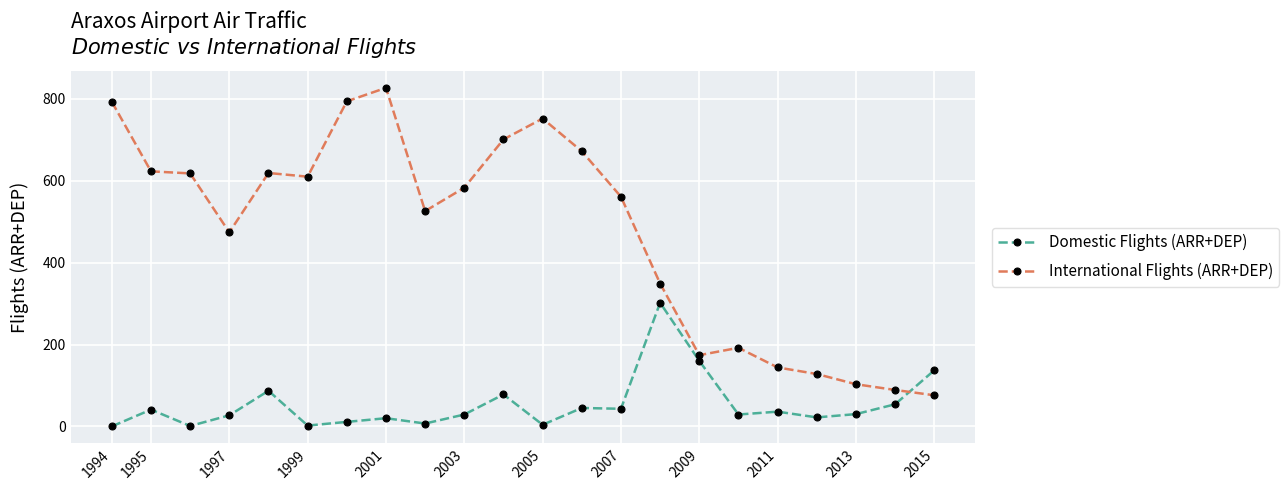

Which series ends up on top after the final intersection of International Flights (ARR+DEP) and Domestic Flights (ARR+DEP)?

Domestic Flights (ARR+DEP)